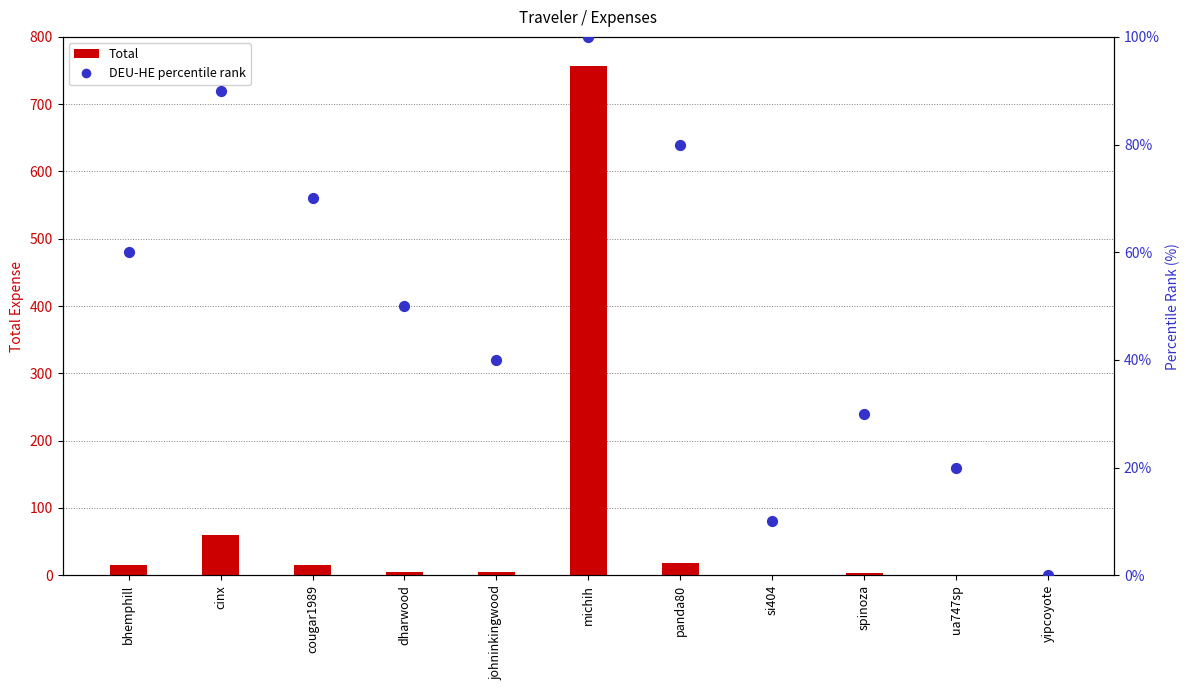

Which series reaches the maximum Y coordinate?

Total